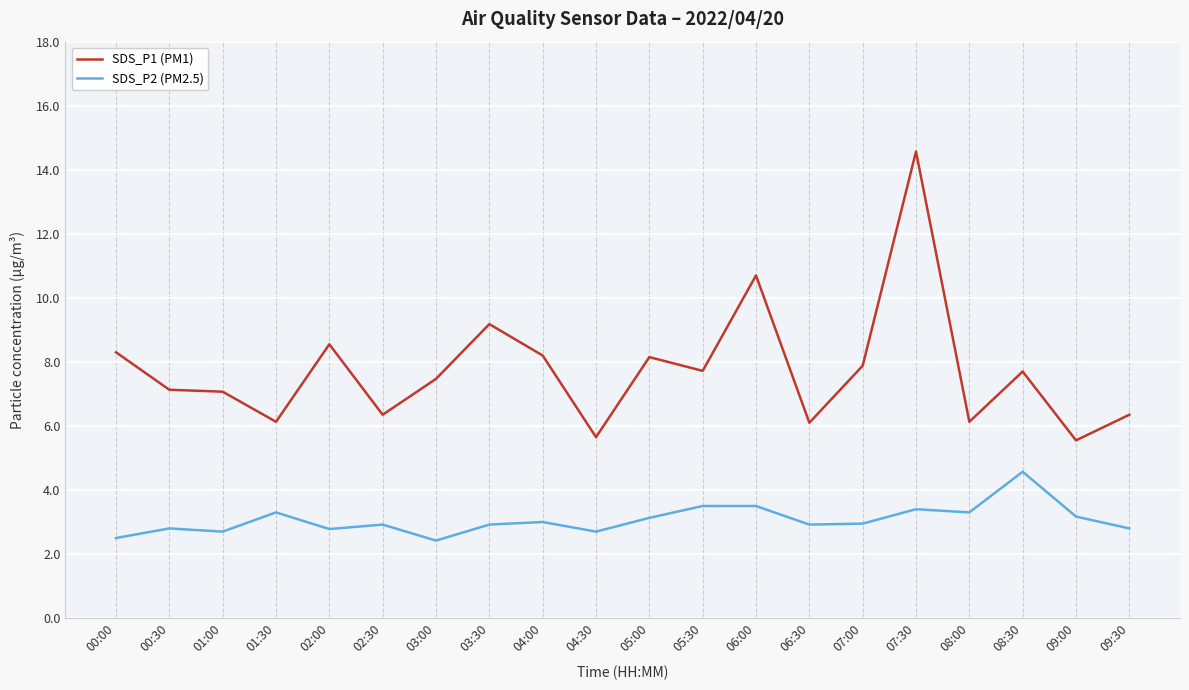

True or false: SDS_P2 (PM2.5) and SDS_P1 (PM1) cross at least once.

False